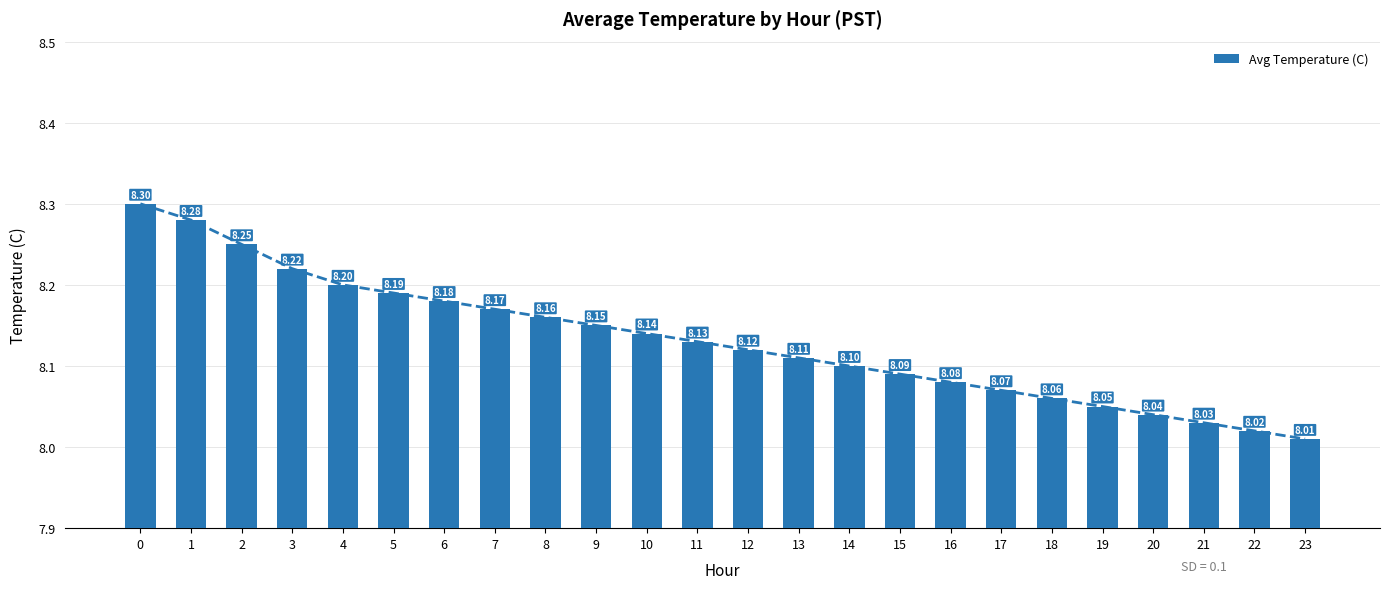

Which has a higher value, 15 or 19?

15